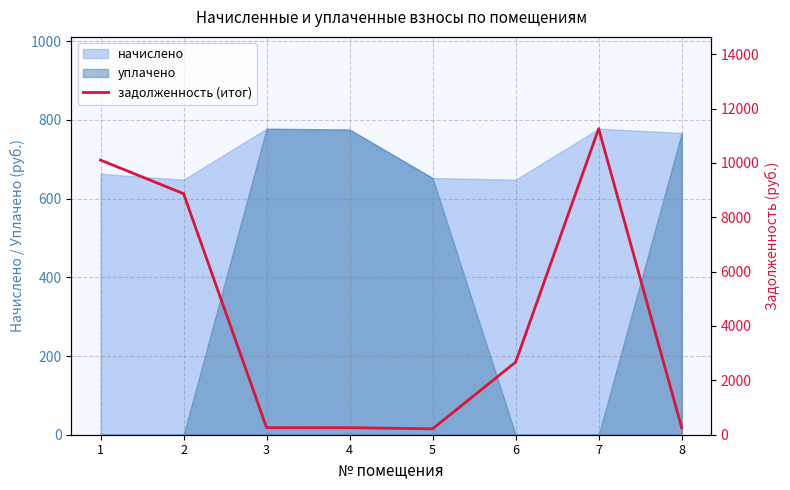

Which category has the highest value across all series?

7